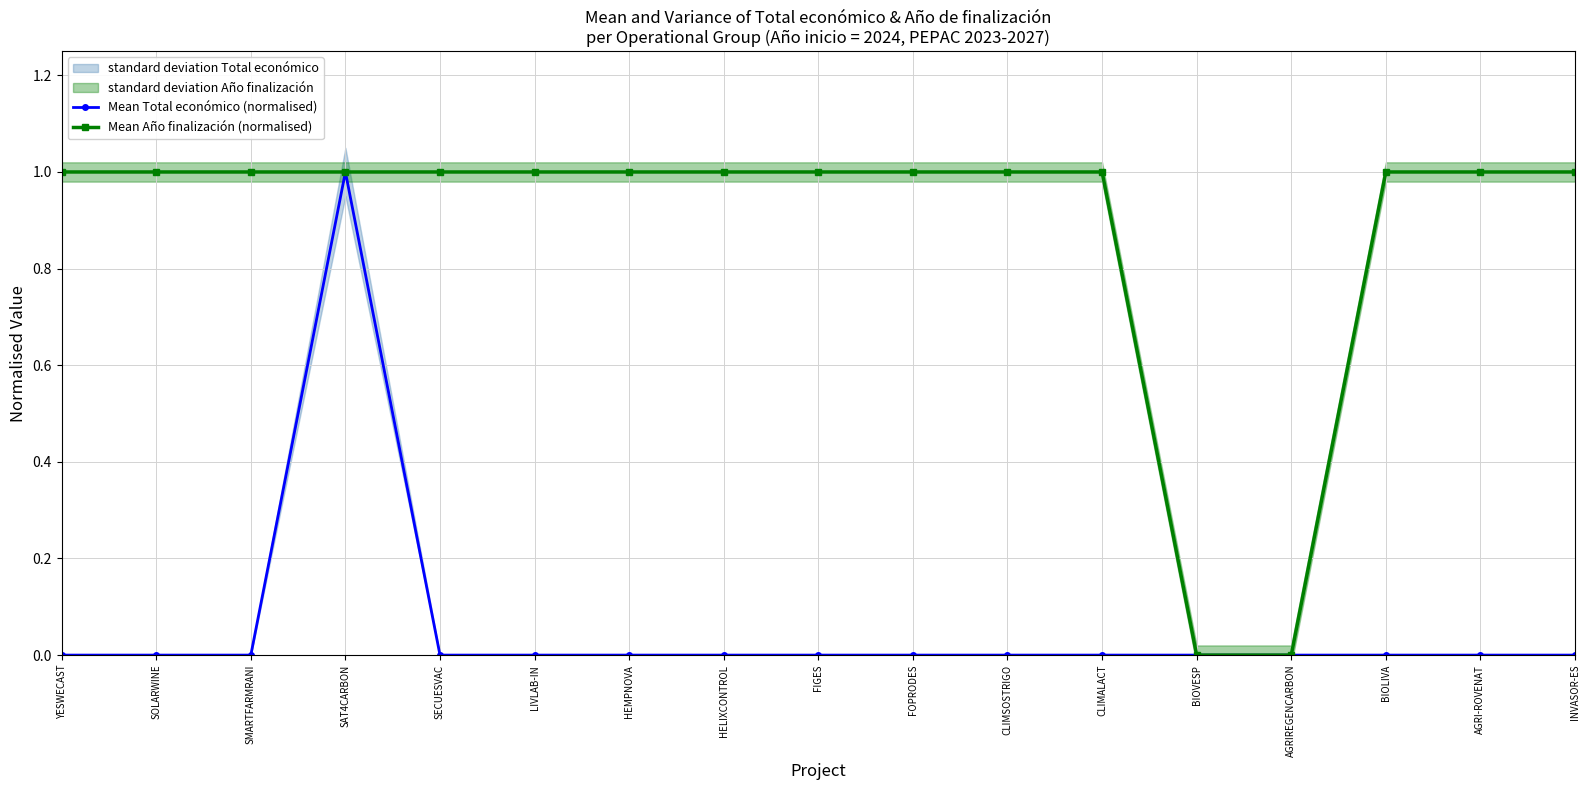

True or false: Mean Año finalización (normalised) has more than 0 points higher than both neighbors.

False